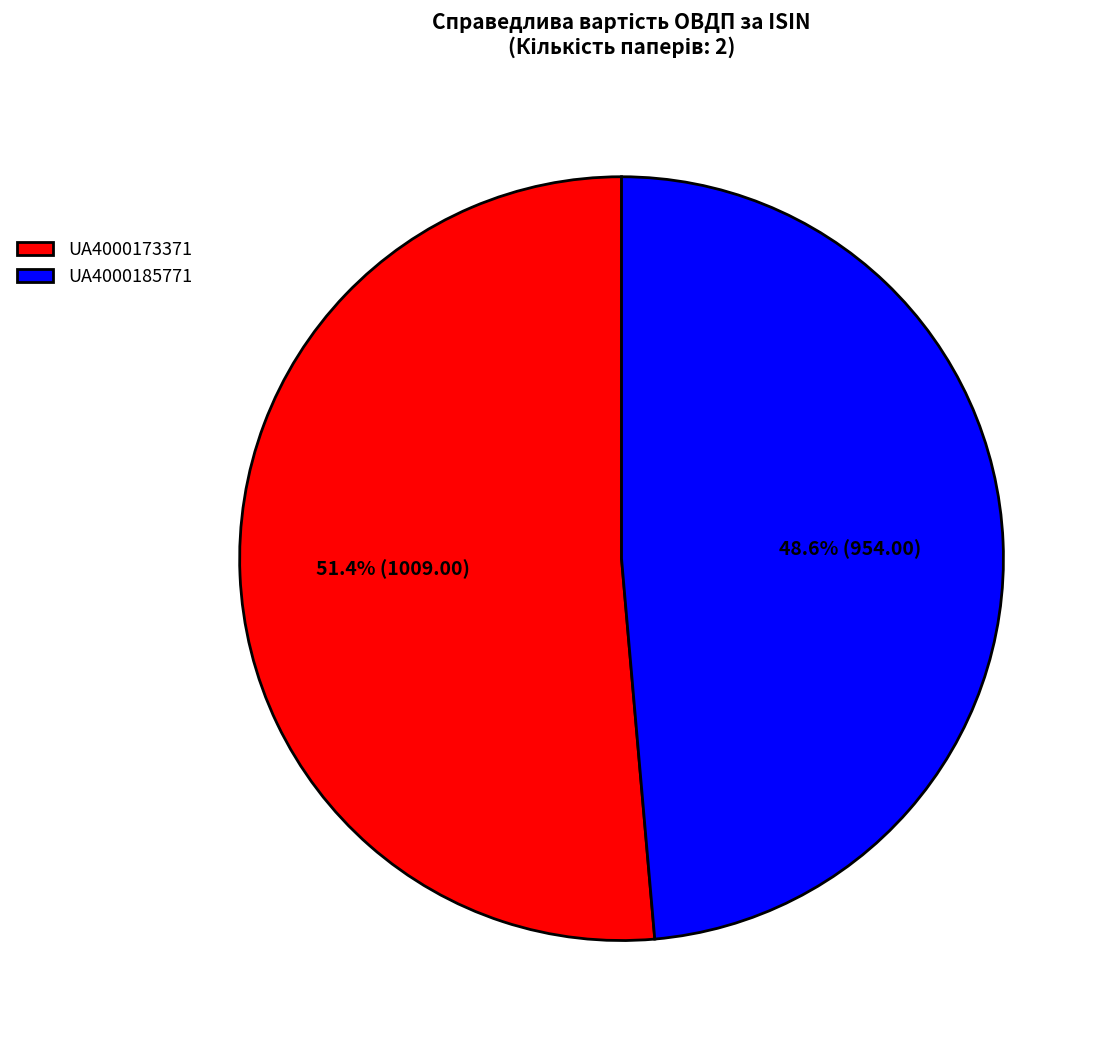

The UA4000185771 slice represents 35% of the pie. True or false?

False